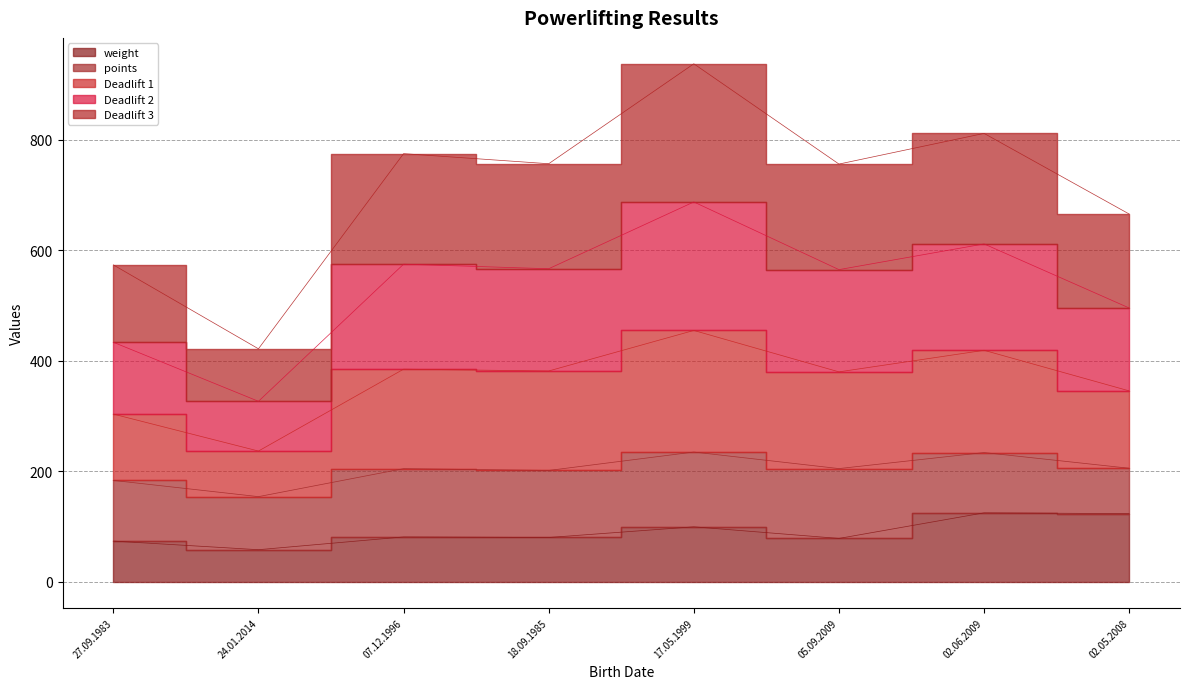

Between 17.05.1999 and 27.09.1983, which is larger?

17.05.1999